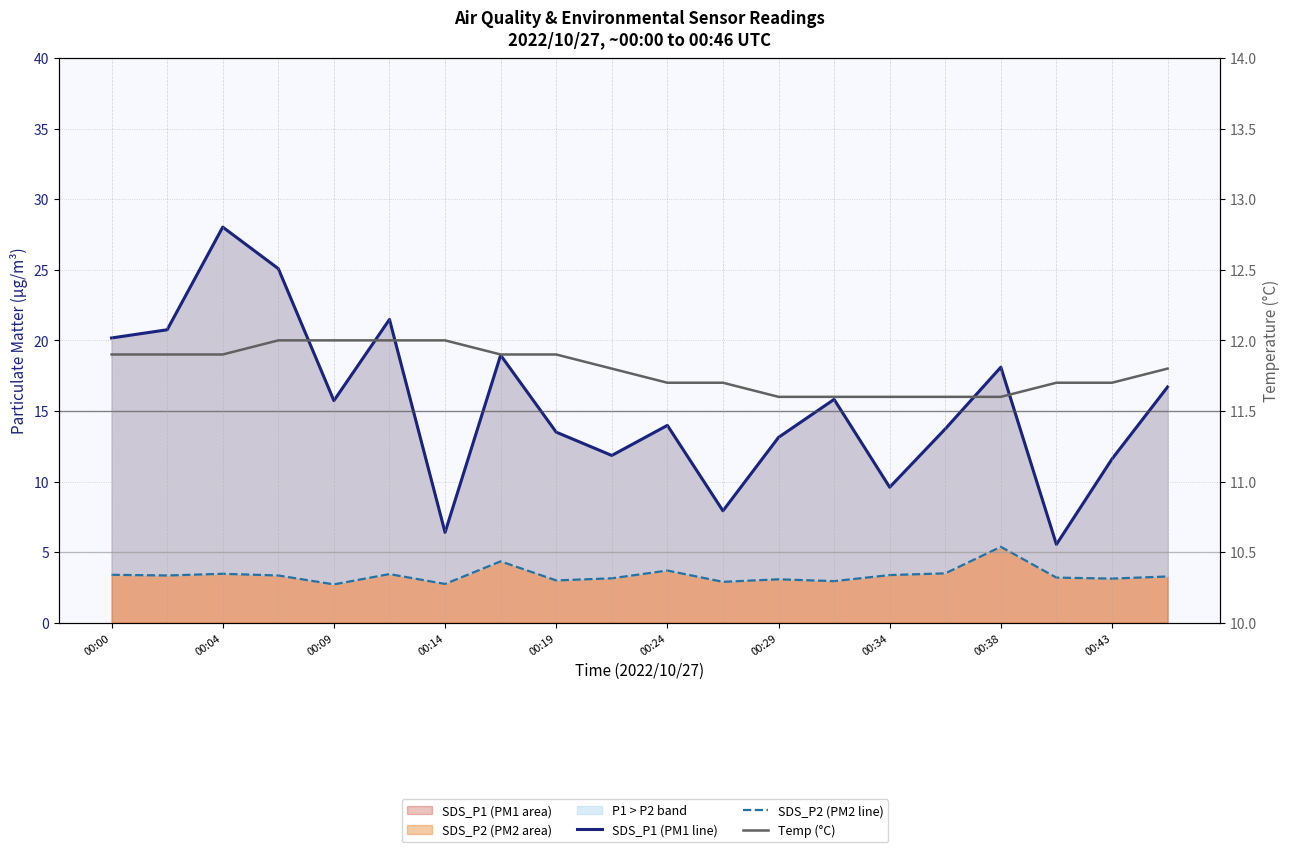

What is the difference between the highest and lowest values at 00:00?

16.8